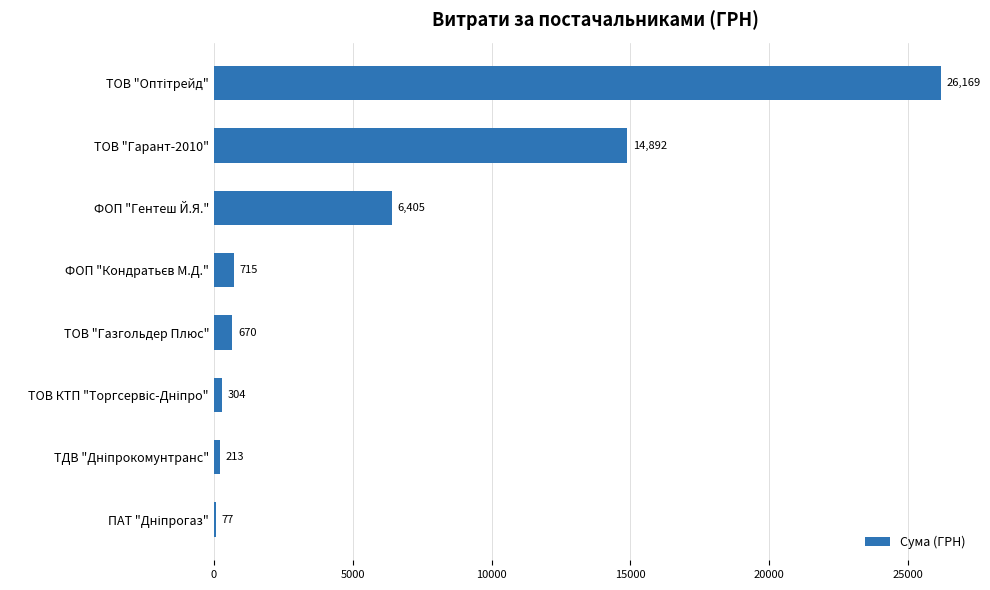

What is the maximum value shown in the chart?

26169.0